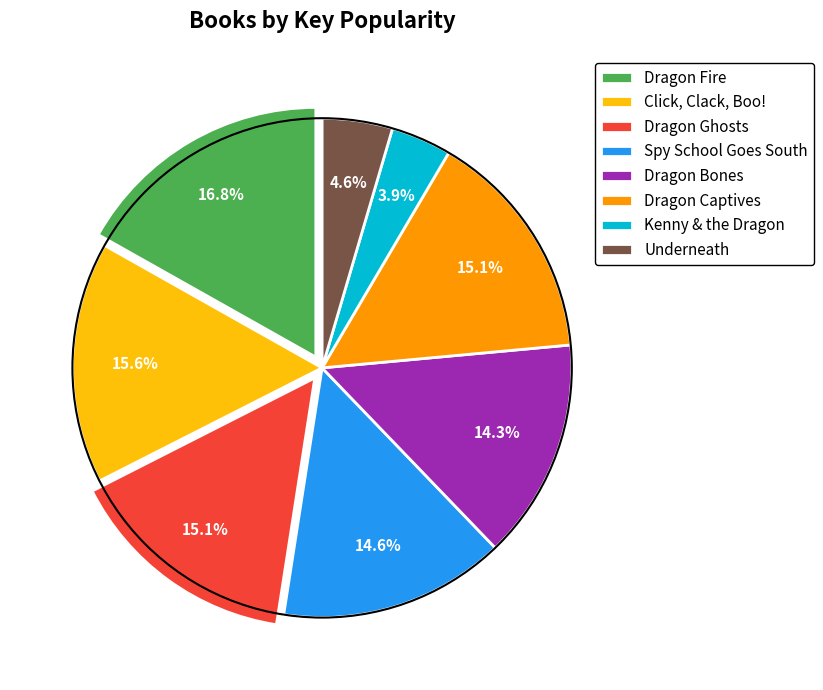

Do Dragon Captives and Dragon Bones together represent more than half of the pie?

No